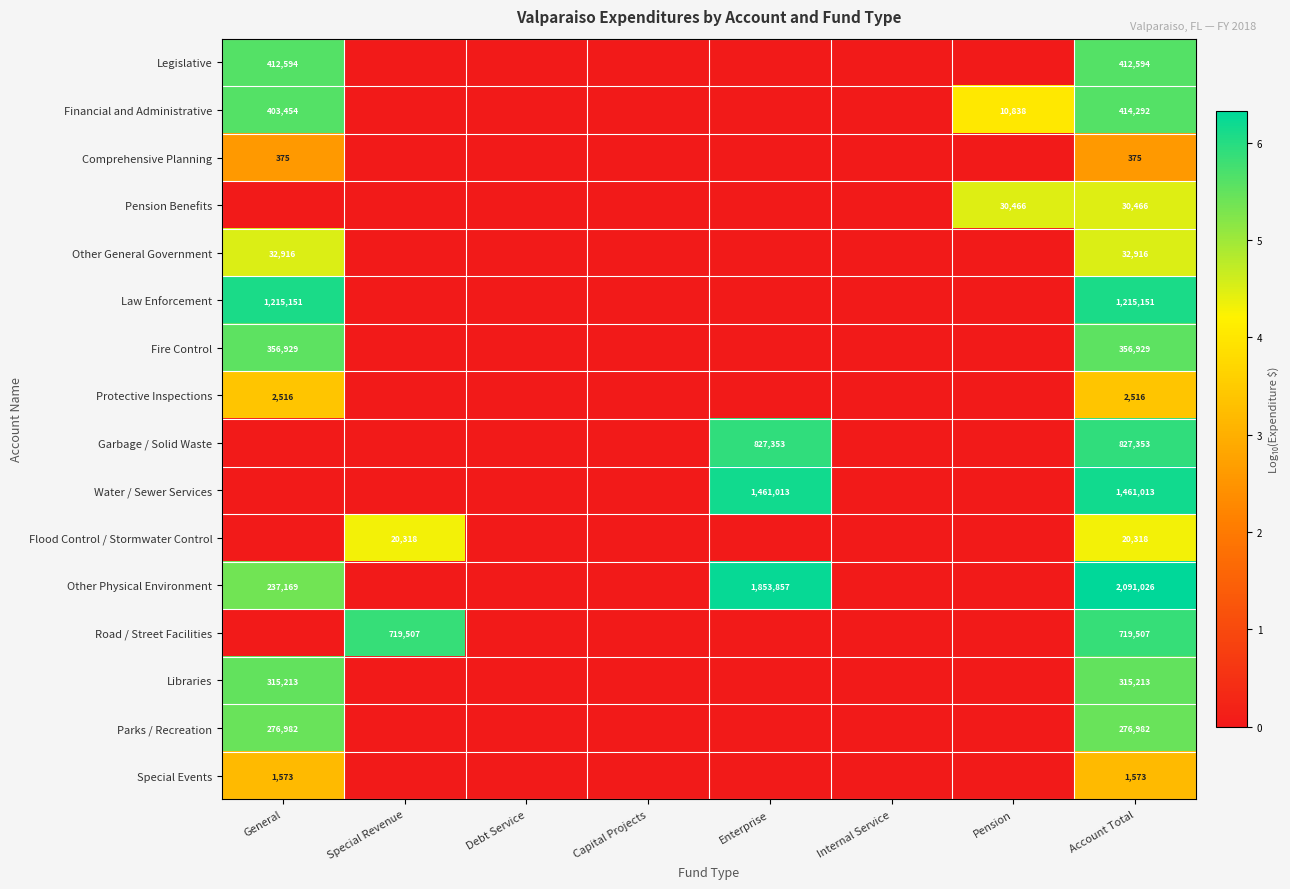

At Pension, list the series in order from smallest to largest.

Legislative, Comprehensive Planning, Other General Government, Law Enforcement, Fire Control, Protective Inspections, Garbage / Solid Waste, Water / Sewer Services, Flood Control / Stormwater Control, Other Physical Environment, Road / Street Facilities, Libraries, Parks / Recreation, Special Events, Financial and Administrative, Pension Benefits